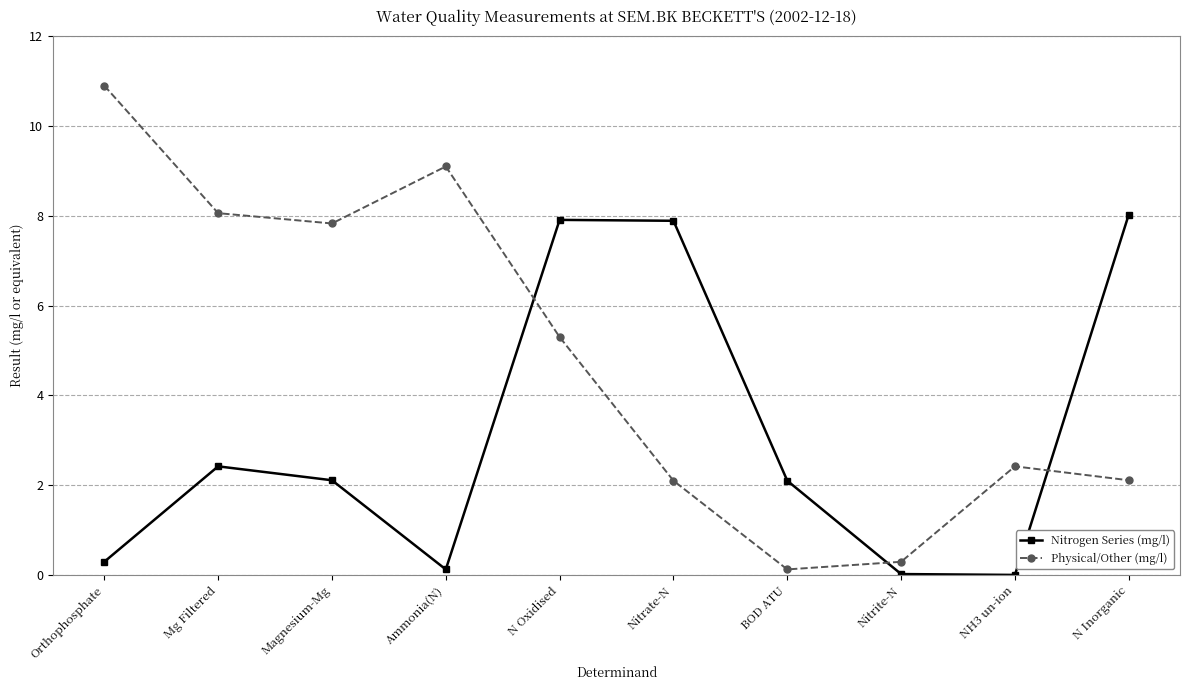

What is the approximate value of Physical/Other (mg/l) at Mg Filtered?

8.1